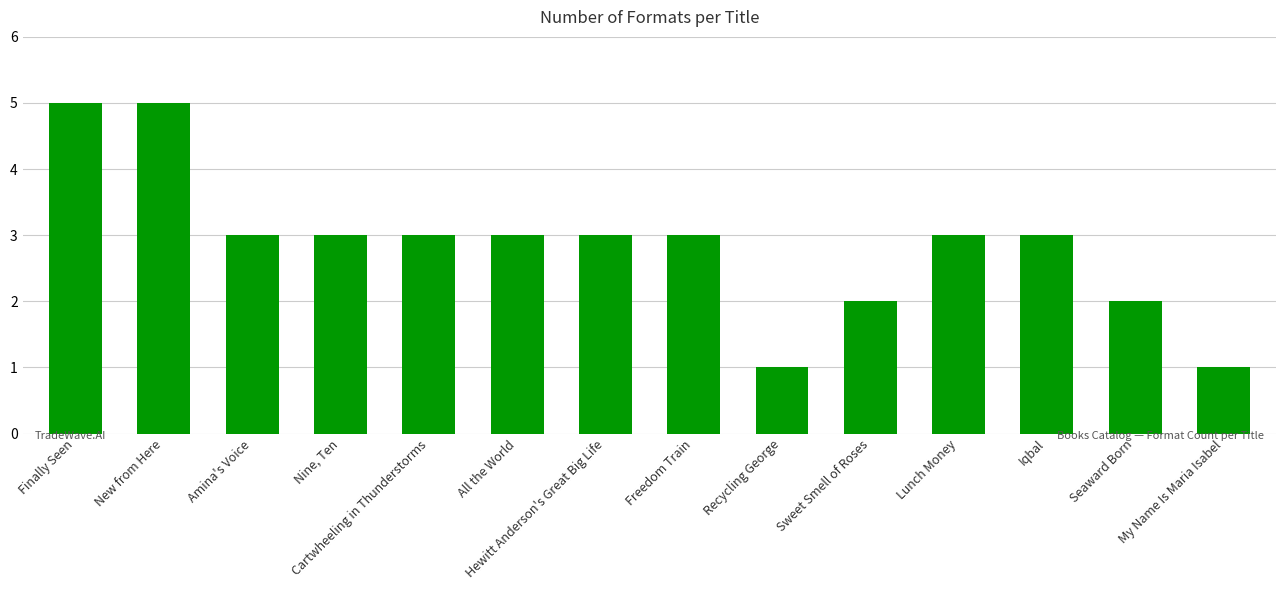

What is the ratio of the value at Amina's Voice to the value at Lunch Money?

1.0